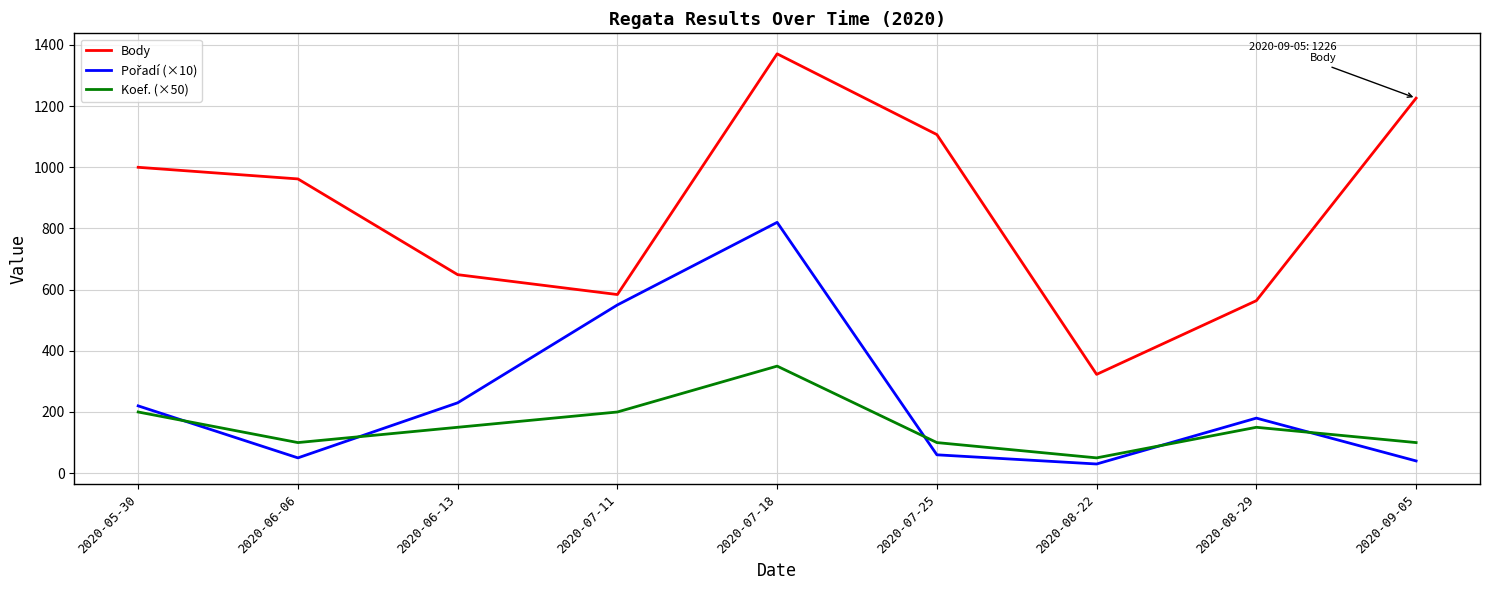

What is the highest value of the Body series?

1371